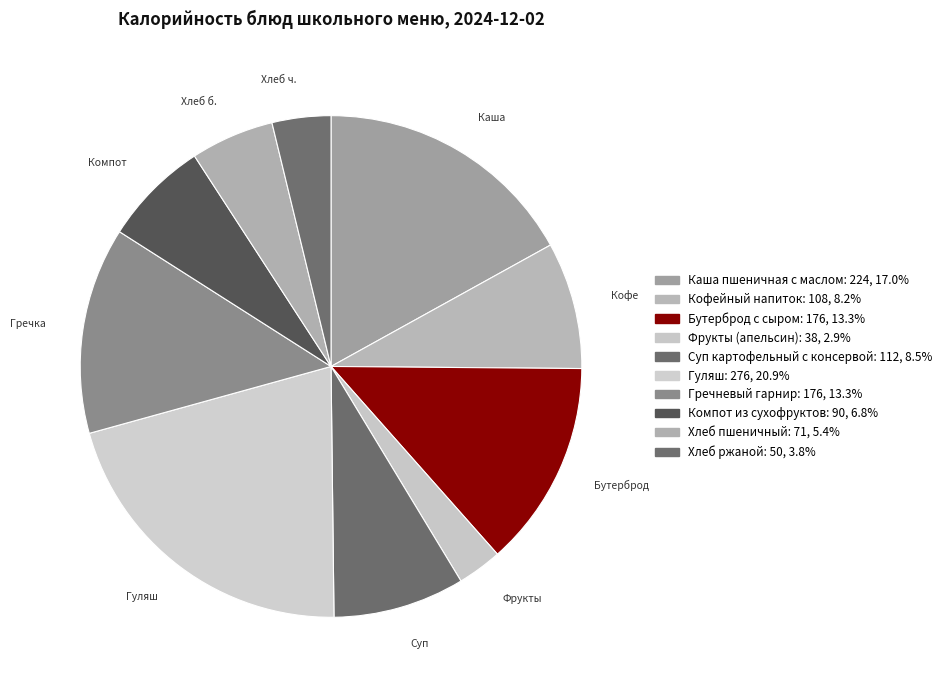

To the nearest percent, what is the average slice percentage?

10%